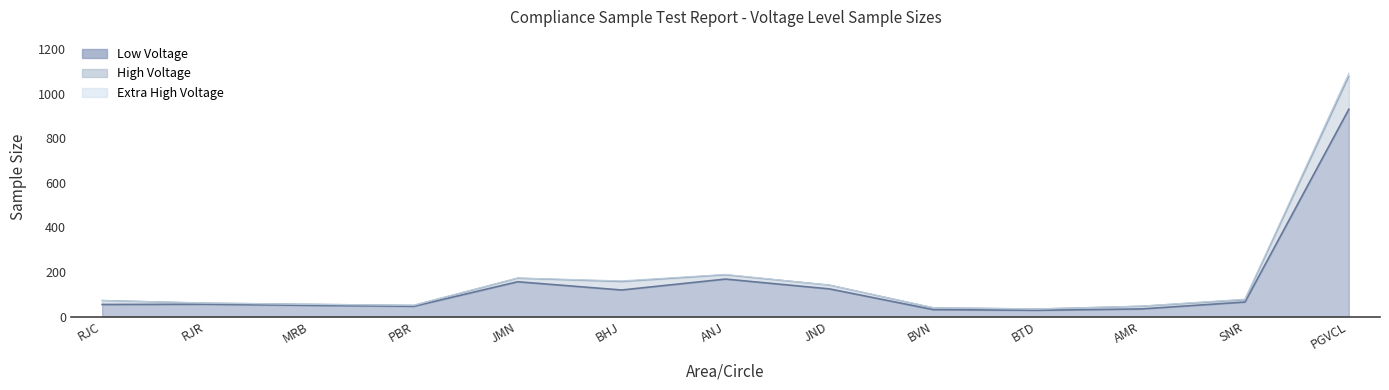

True or false: Low Voltage has a value of 1382 at PGVCL.

False